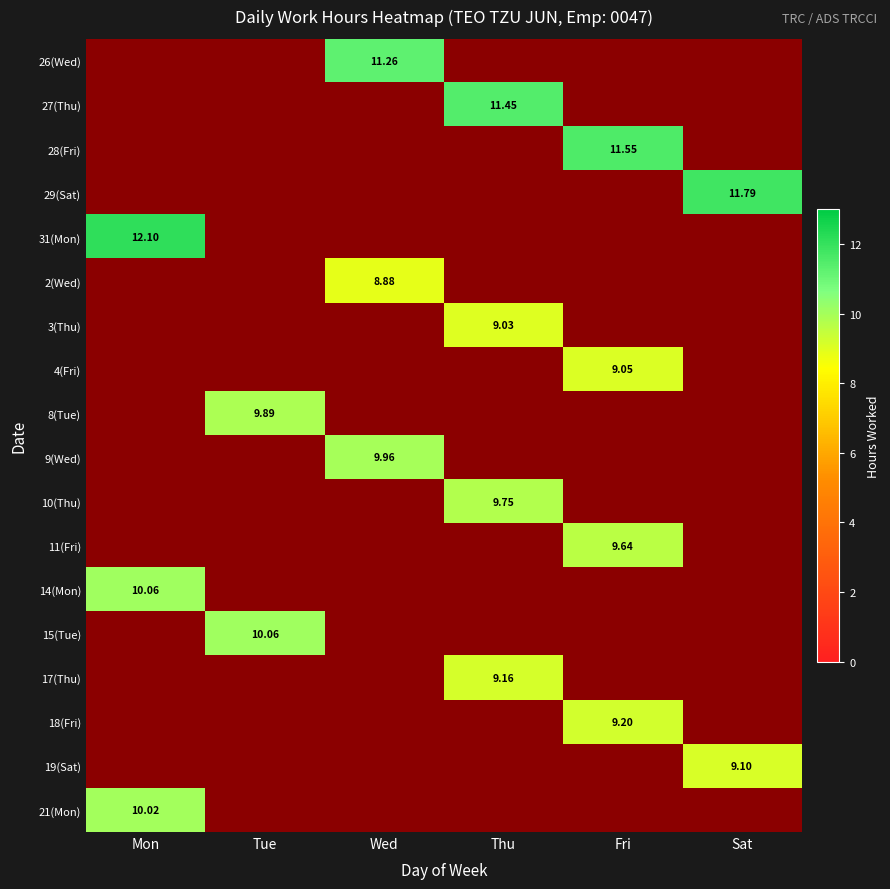

What is the sum of the 27(Thu) values at Sat and Thu?

11.4